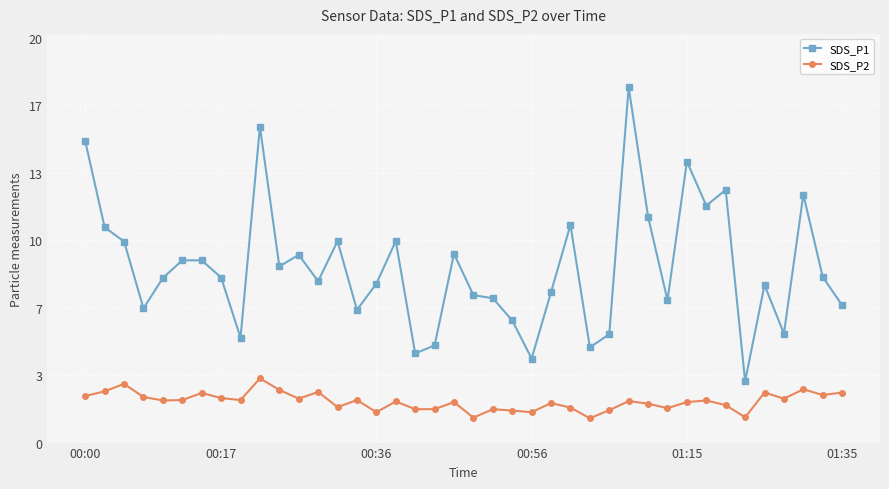

What is the minimum value shown in the chart?

1.2